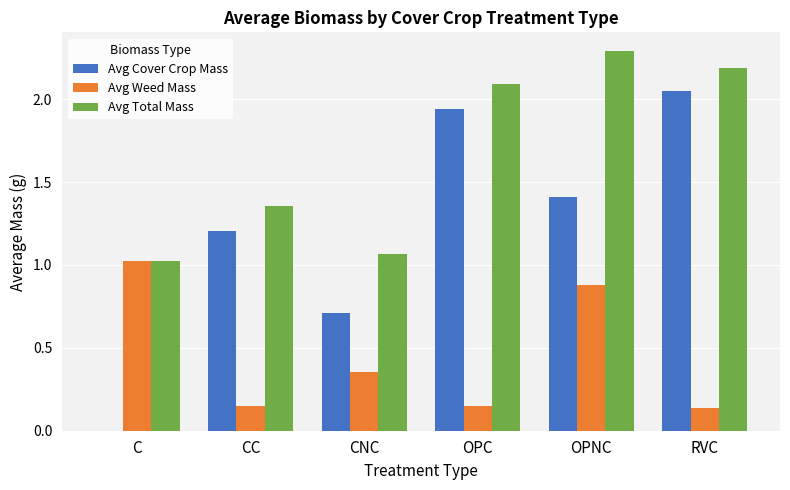

How many categories are shown in the chart?

6